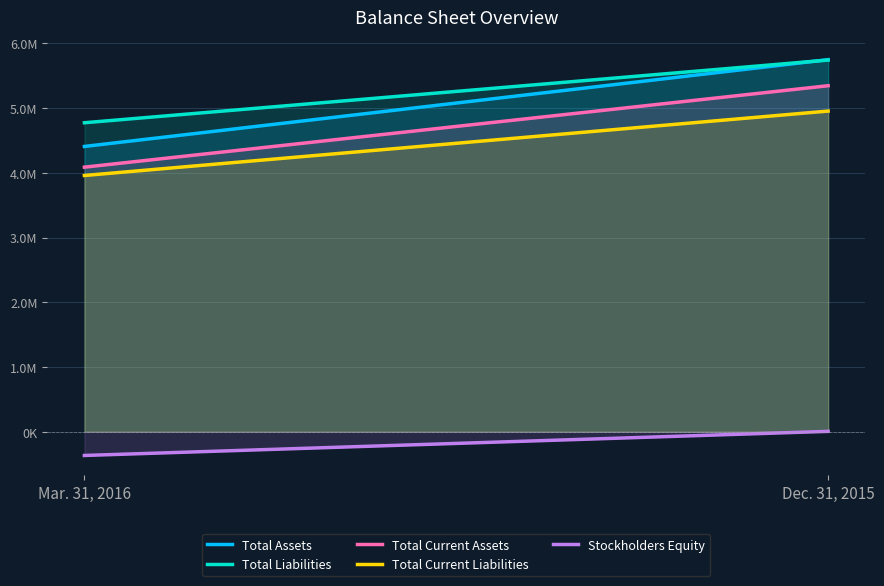

Does the chart have visible grid lines?

Yes